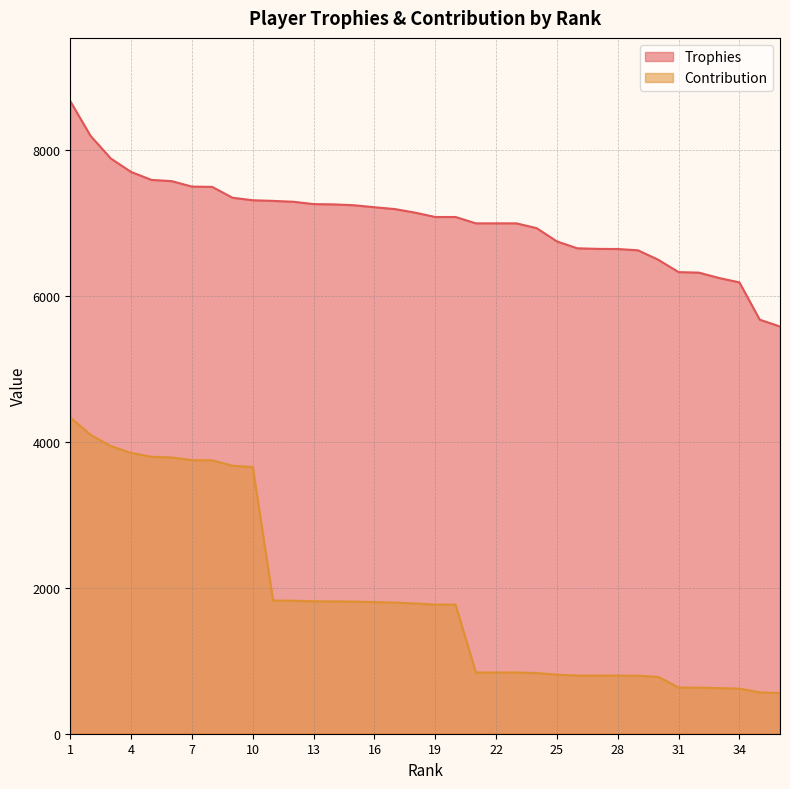

True or false: Trophies and Contribution intersect in this chart.

False